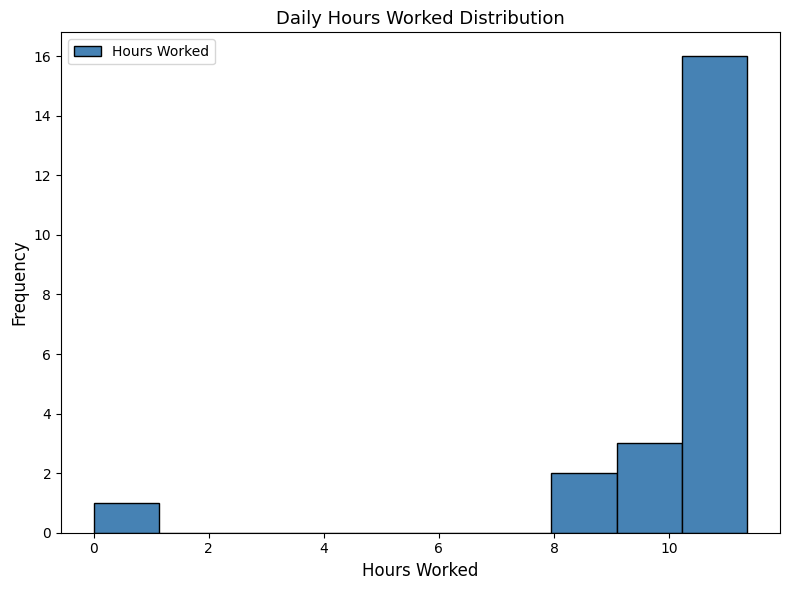

Over which range of the x-axis is the bar tallest?

10.2 to 11.4